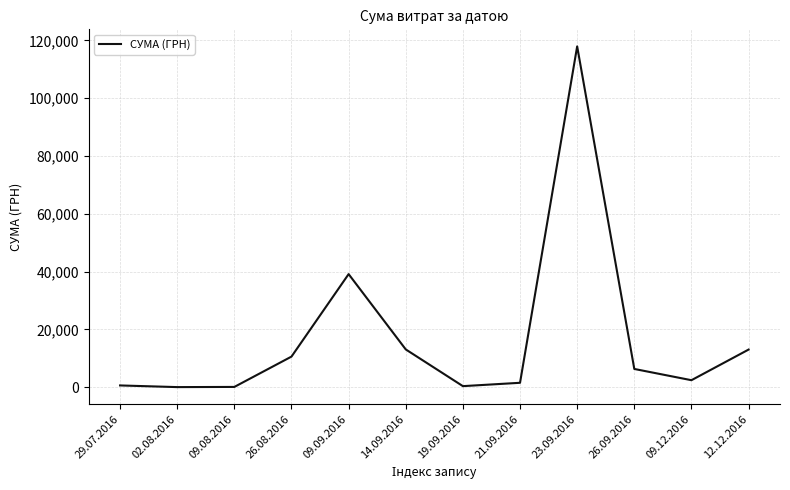

What is the maximum value shown in the chart?

117912.0